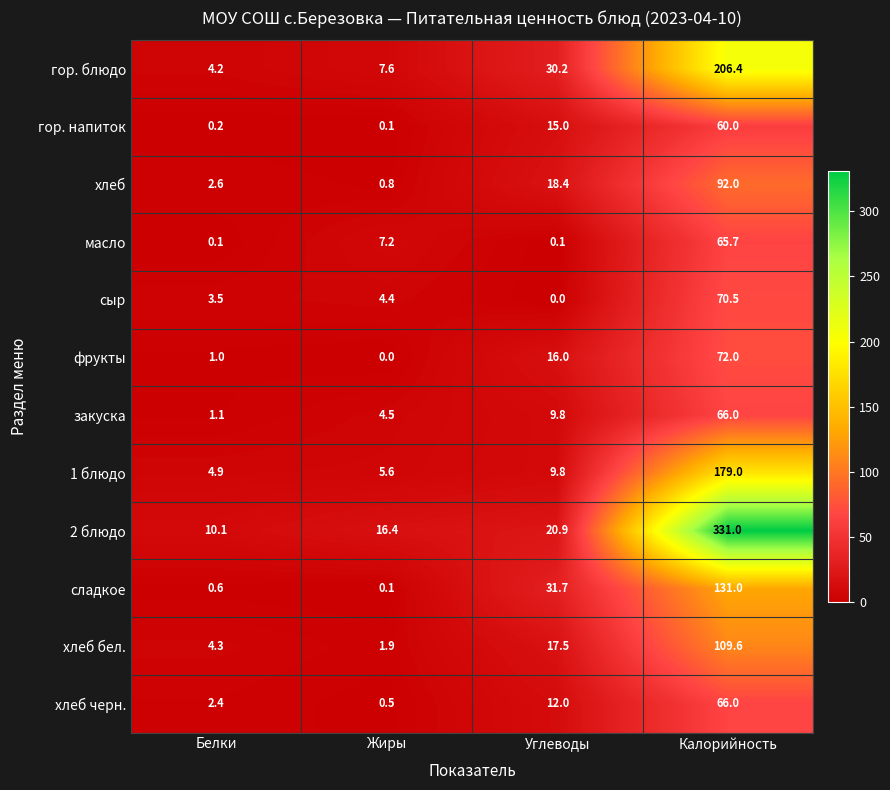

Which series has the widest spread of values?

2 блюдо